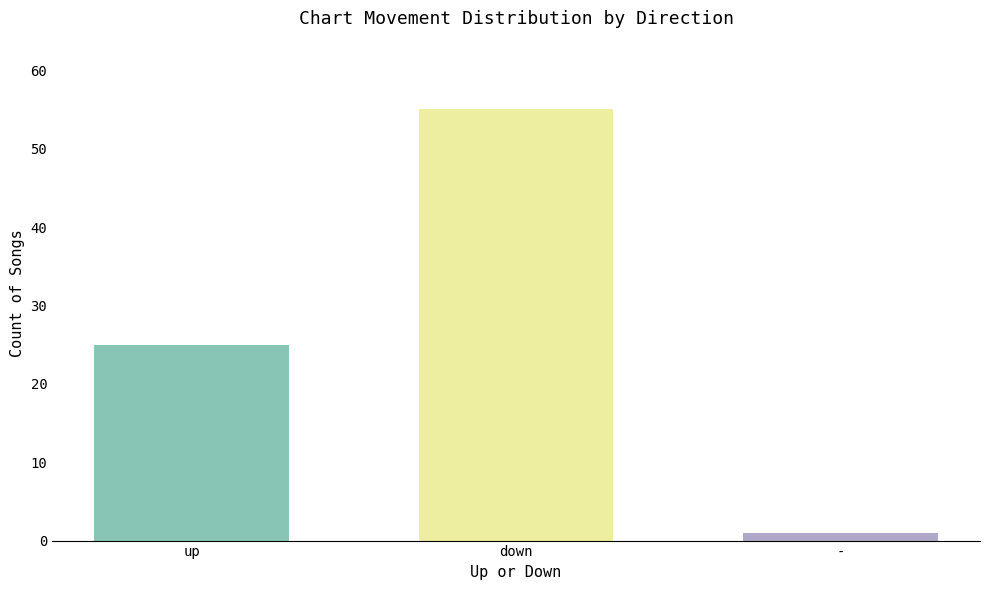

Reading left to right, extract all data points from this chart.

up: down=25
down: down=55
-: down=1